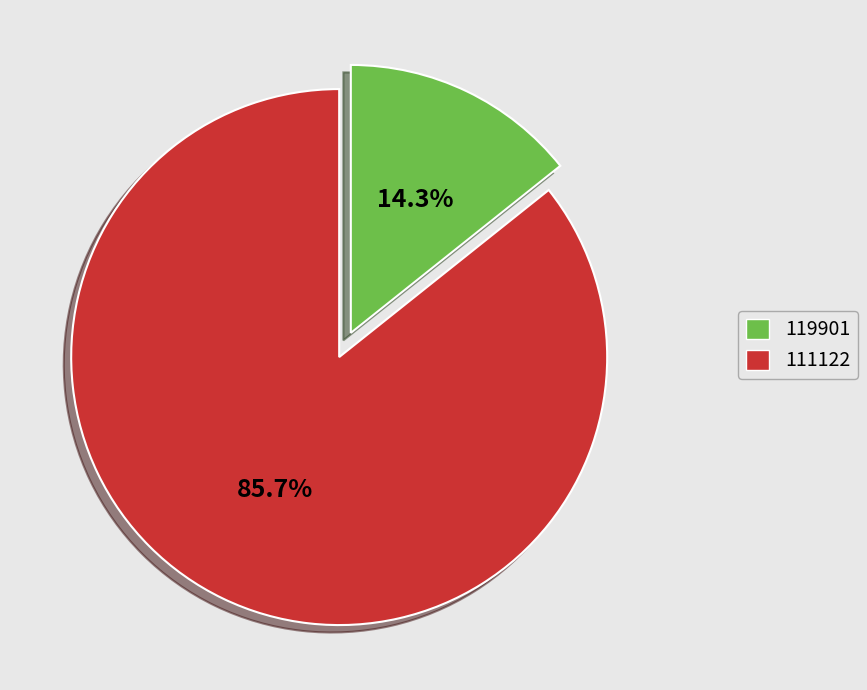

Rank the categories by value from lowest to highest.

119901, 111122